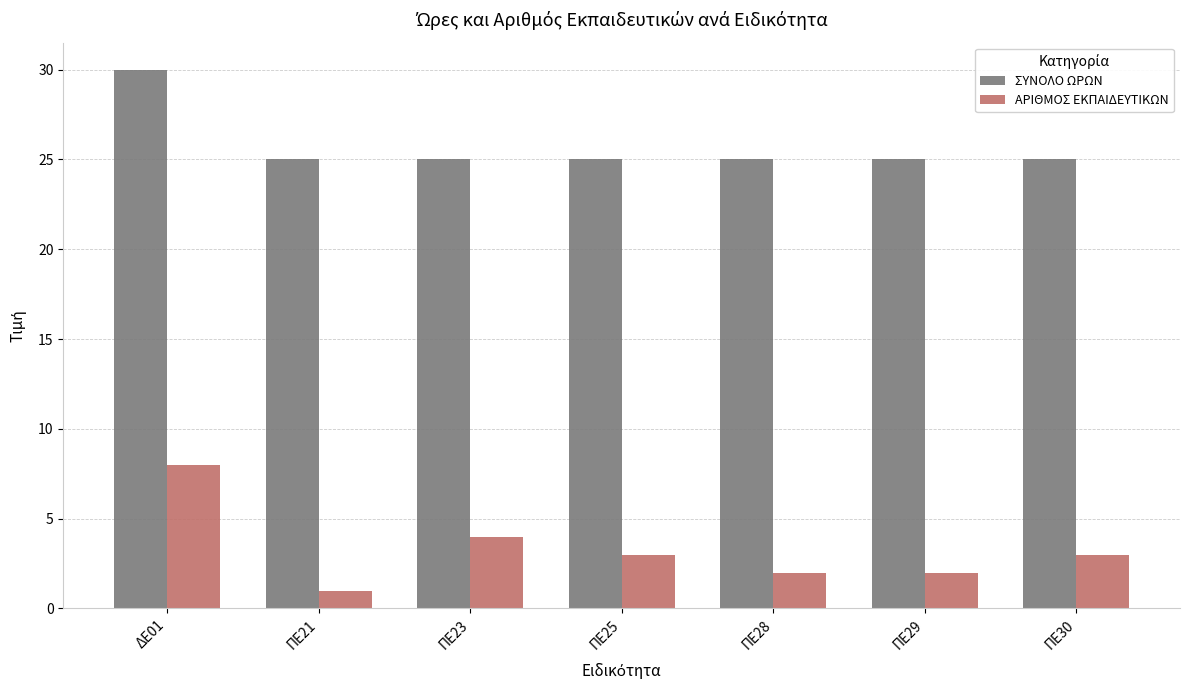

What is the label of the 7th bar from the left?

ΠΕ30